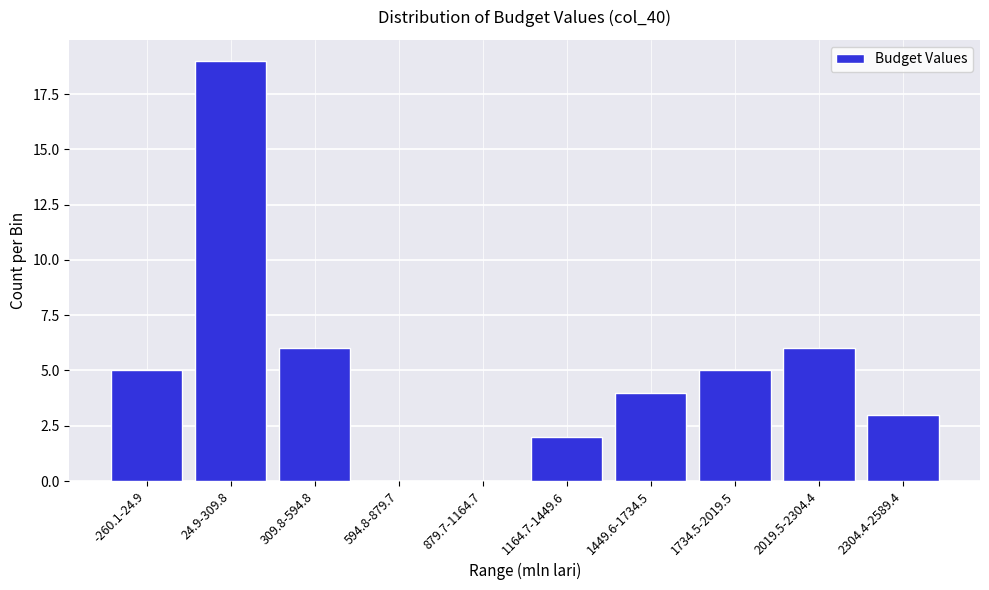

Reading right to left, transcribe all the data shown in this chart.

2304.4-2589.4=3	2019.5-2304.4=6	1734.5-2019.5=5	1449.6-1734.5=4	1164.7-1449.6=2	879.7-1164.7=0	594.8-879.7=0	309.8-594.8=6	24.9-309.8=19	-260.1-24.9=5